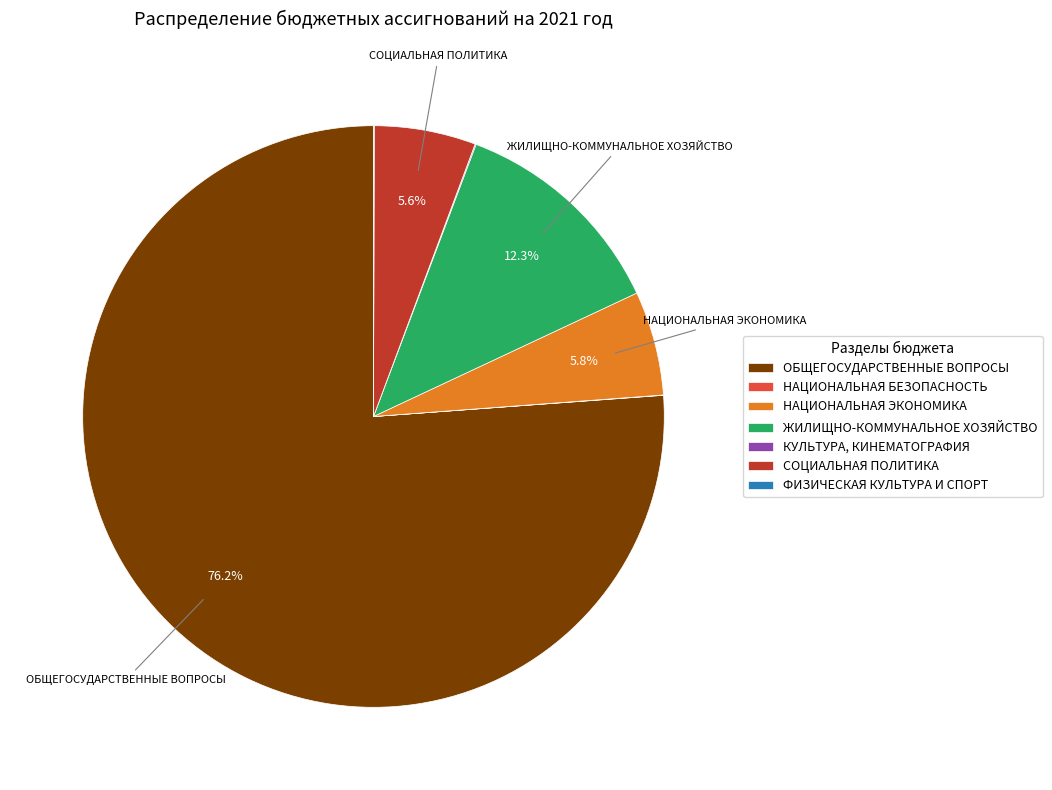

What percentage is NOT represented by НАЦИОНАЛЬНАЯ ЭКОНОМИКА?

94.2%